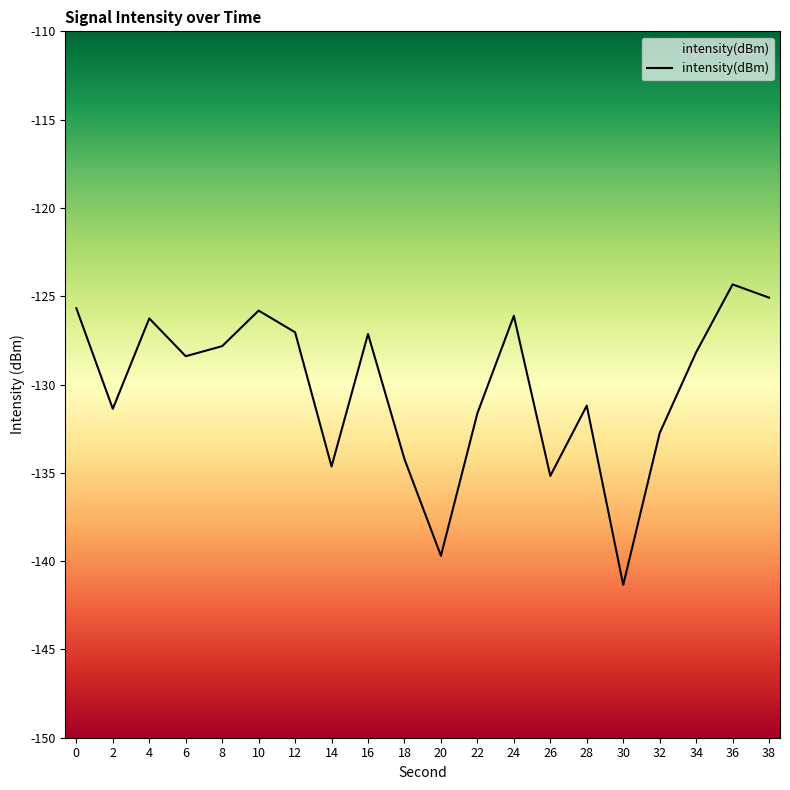

What is the value of the 5th point from the left?

-127.8